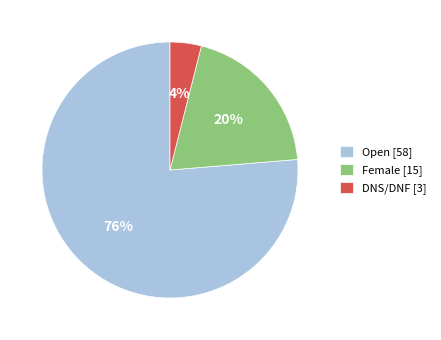

To the nearest percent, what is the average slice percentage?

33%